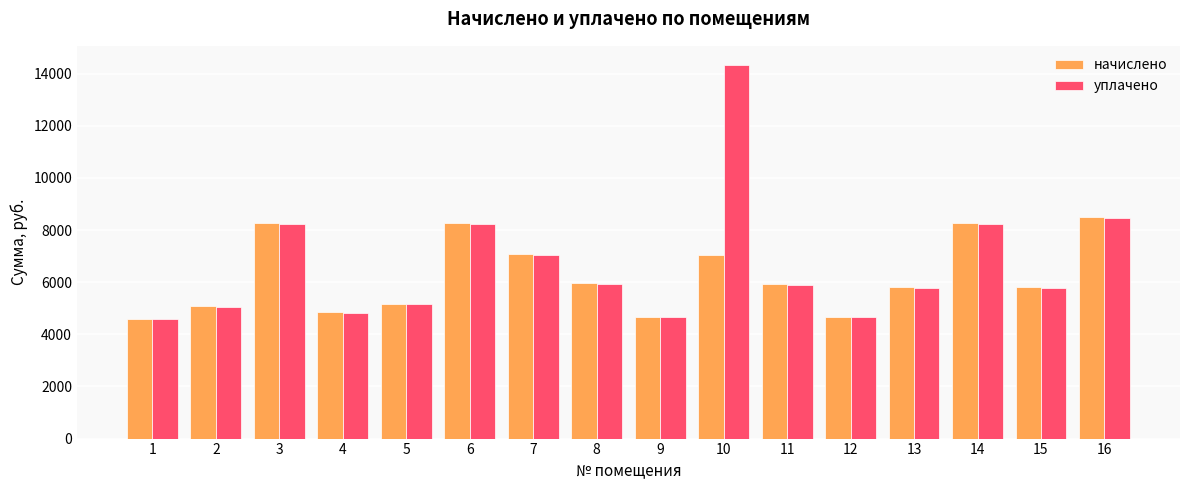

What is the value of the уплачено bar at the 2nd from the left?

5065.8